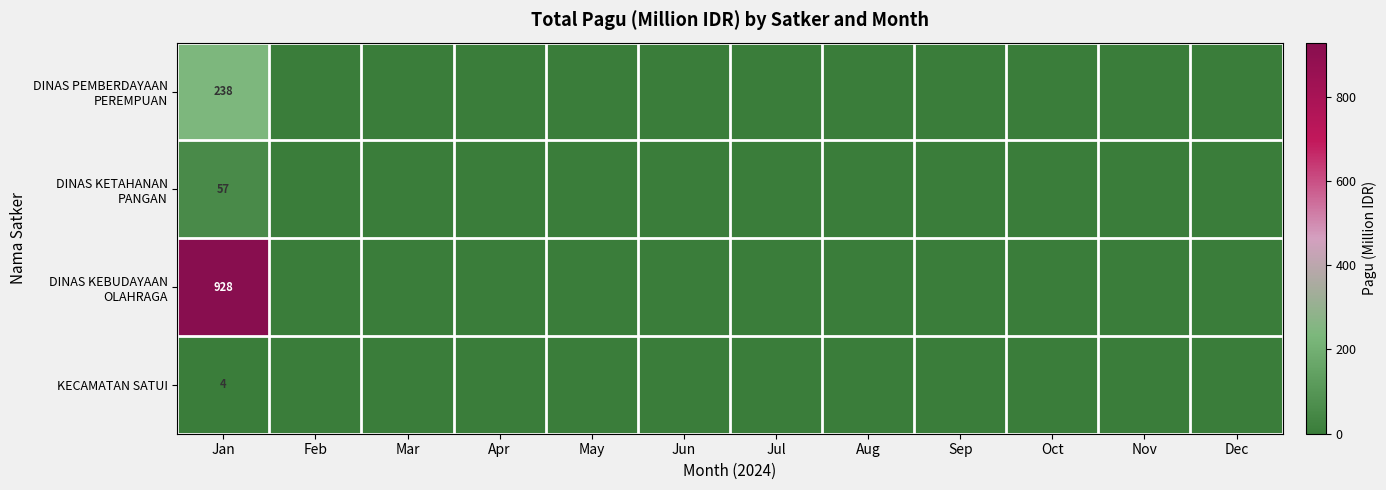

What is the sum of all DINAS KETAHANAN PANGAN values?

57.4